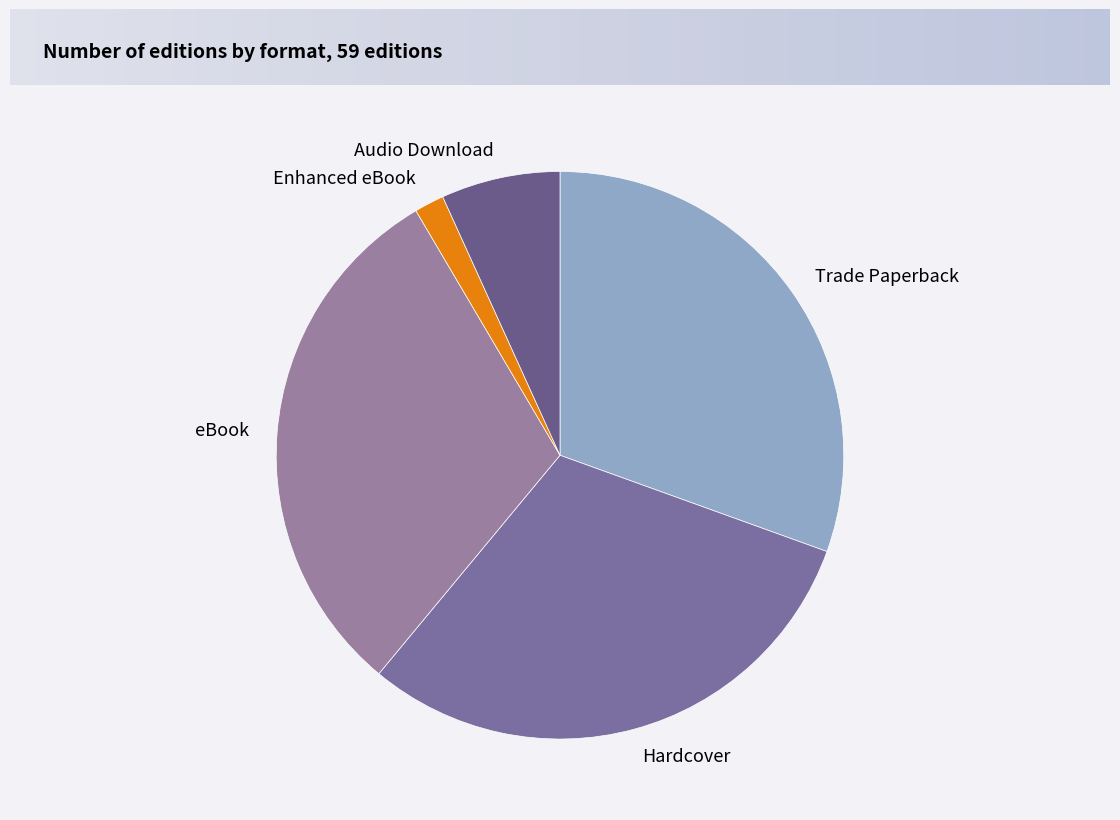

The Hardcover slice represents 37% of the pie. True or false?

False